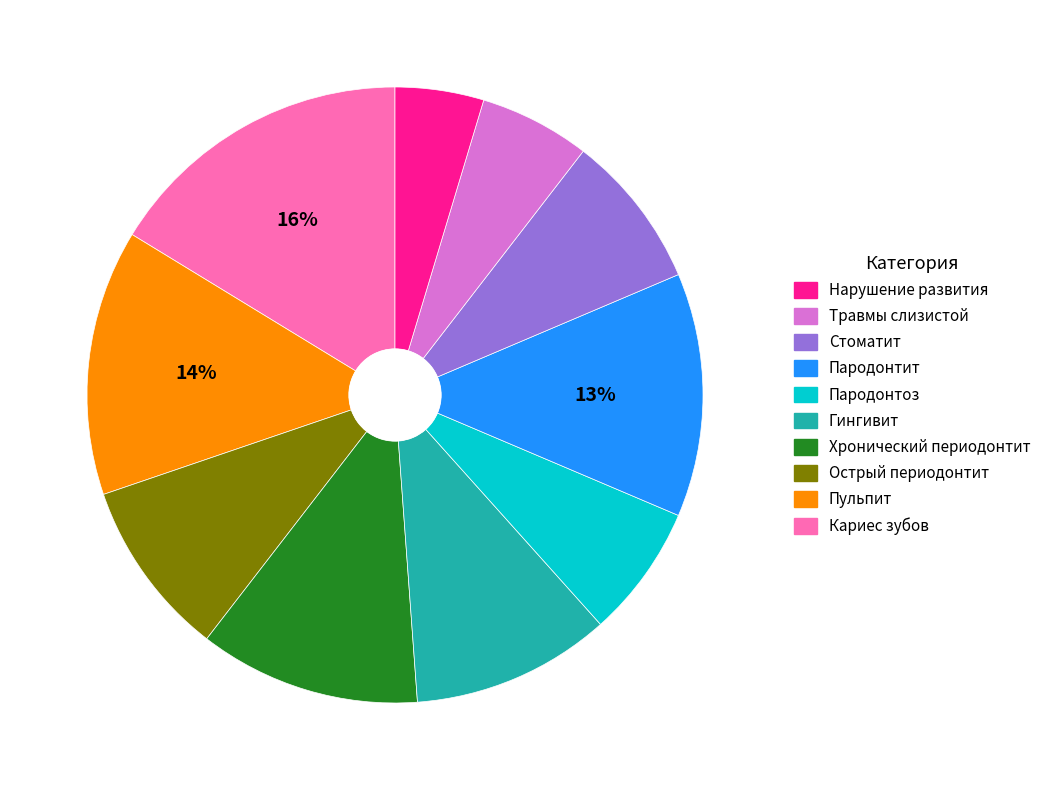

To the nearest percent, what is the average slice percentage?

10%